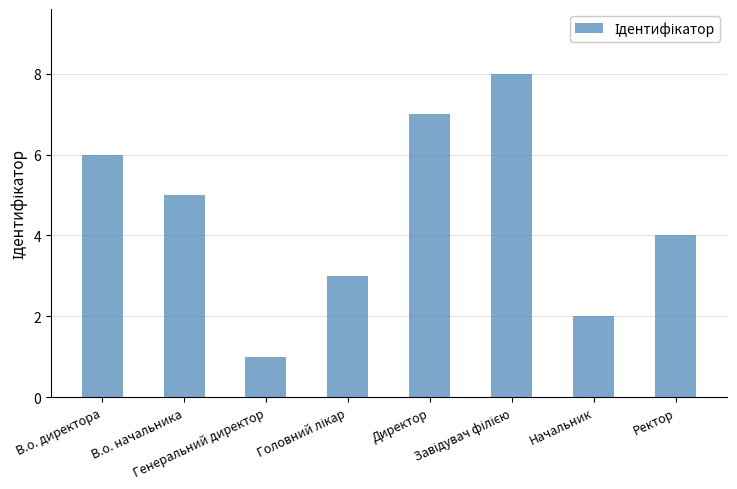

How many values are below 5?

4